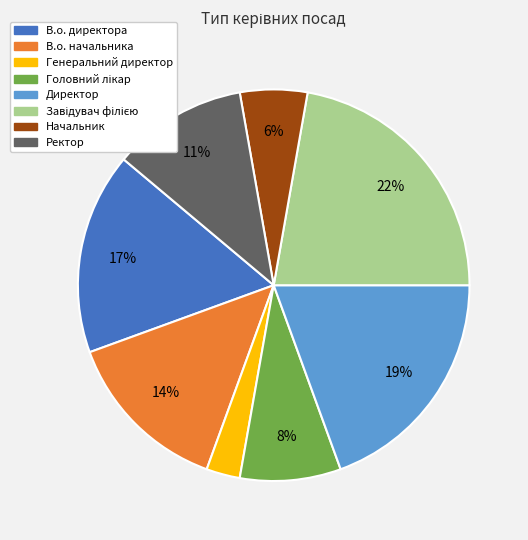

Combined, do В.о. директора and В.о. начальника account for over 50%?

No